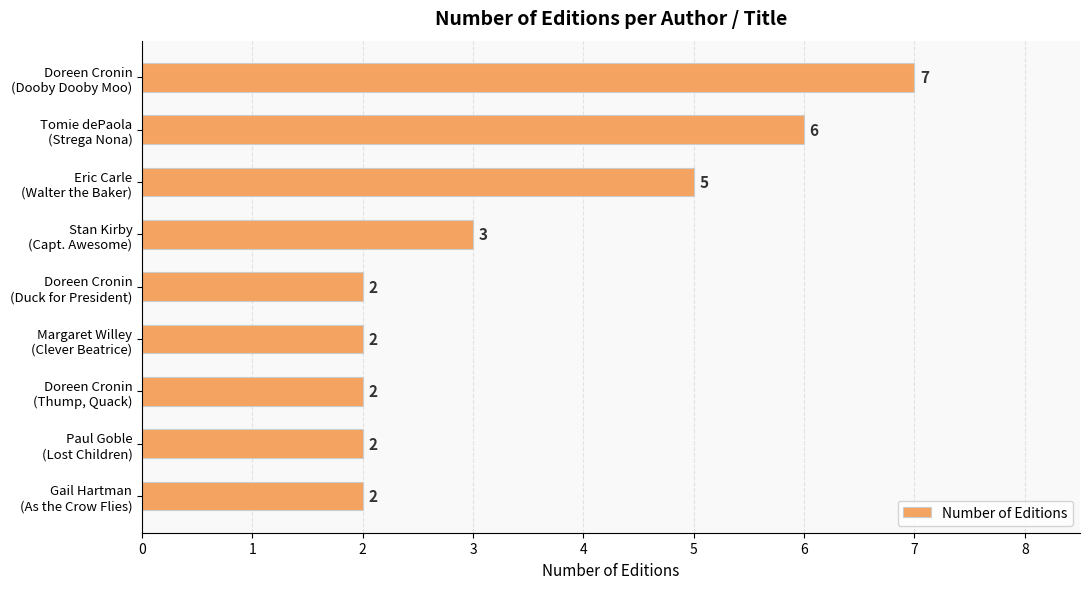

What is the minimum value shown in the chart?

2